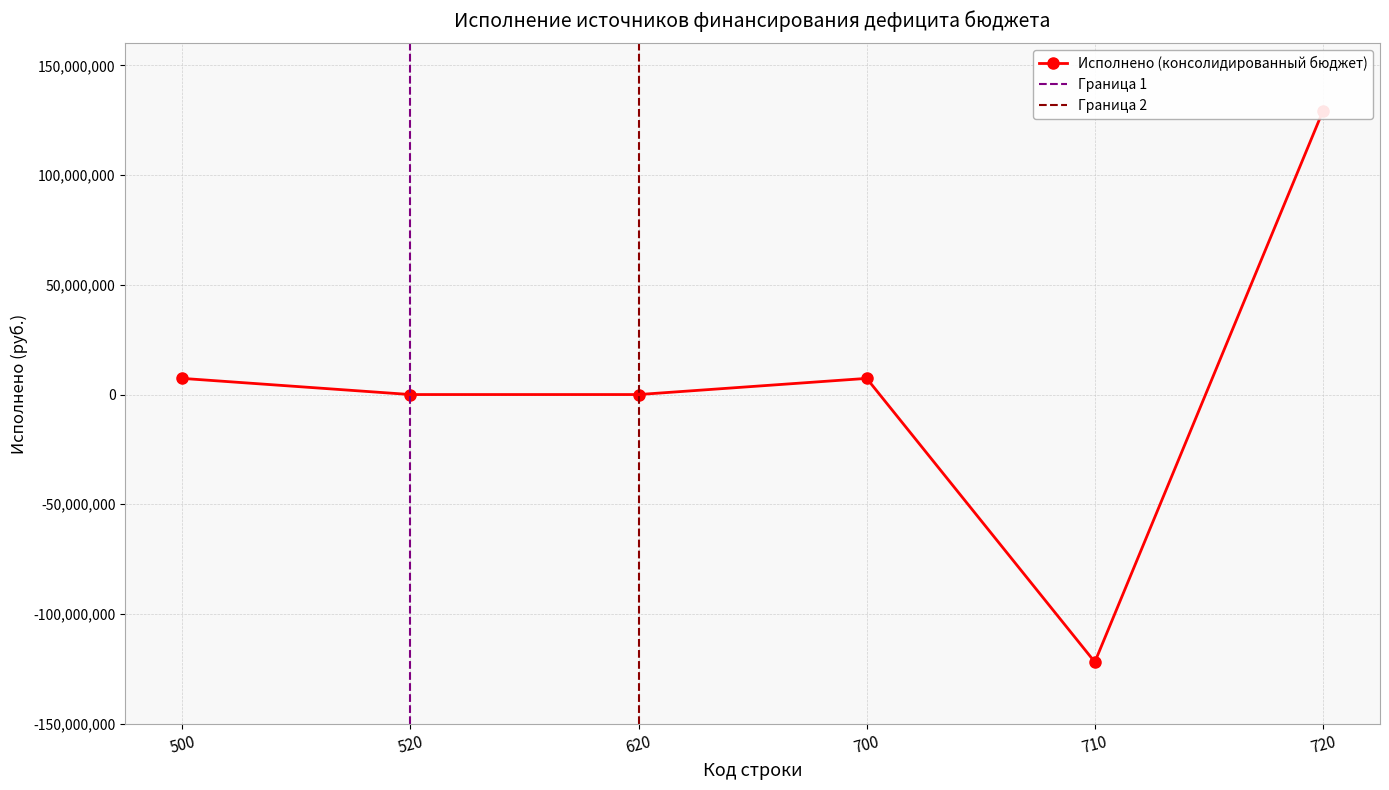

How many lines are shown in the chart?

1